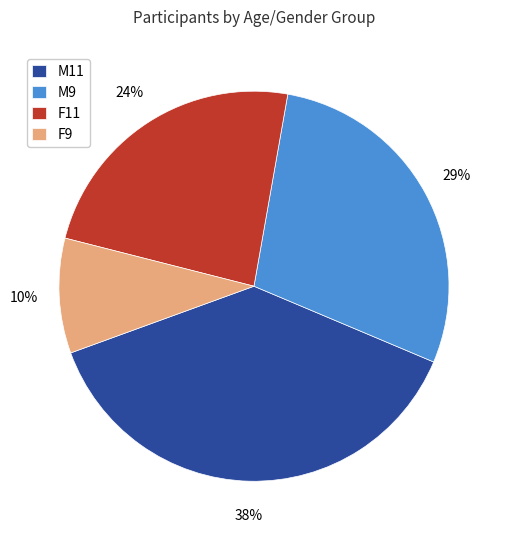

Is there a majority slice in this chart?

No